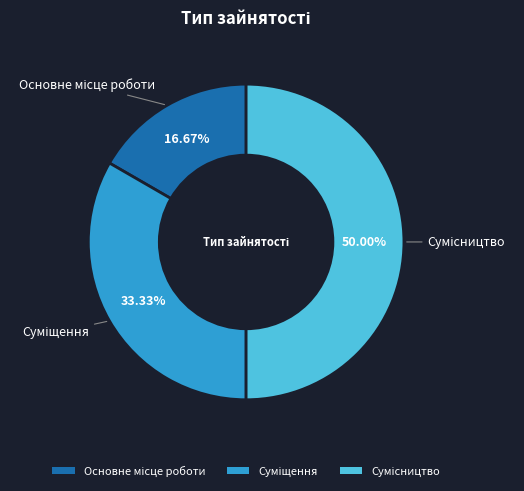

To the nearest percent, what is the difference between the largest and smallest slice percentages?

33%